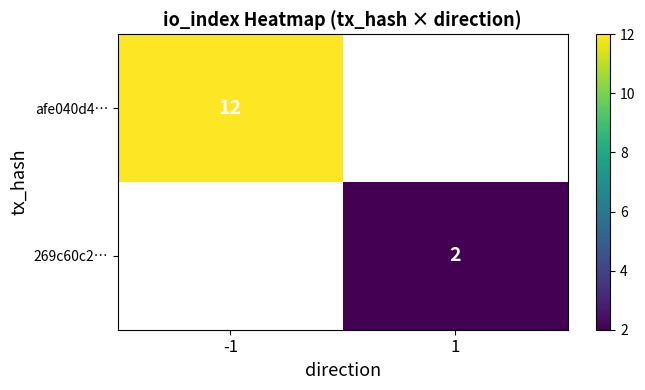

The value of afe040d4… at -1 is 16. True or false?

False